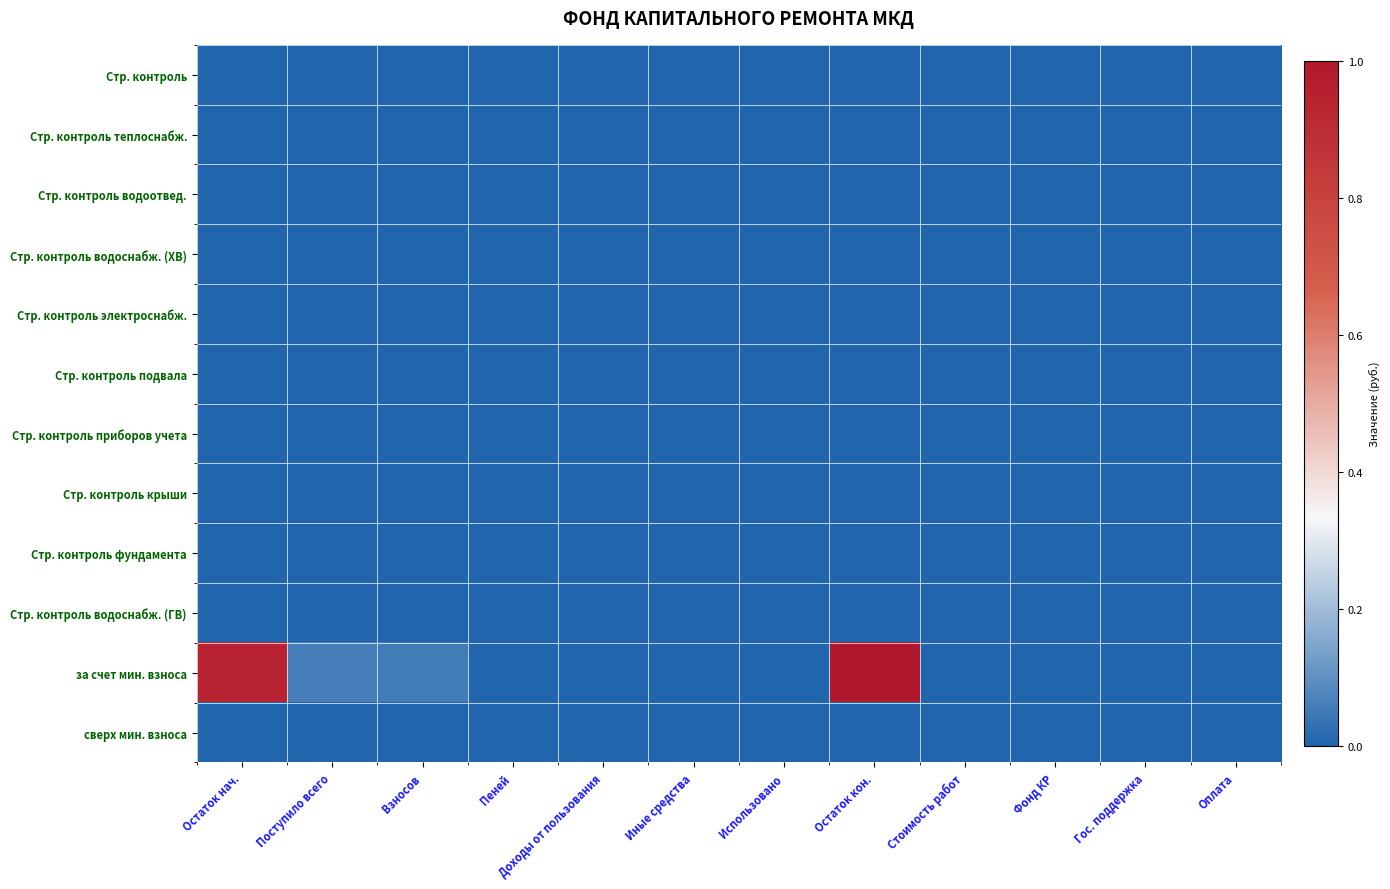

How many data points does each series have?

12